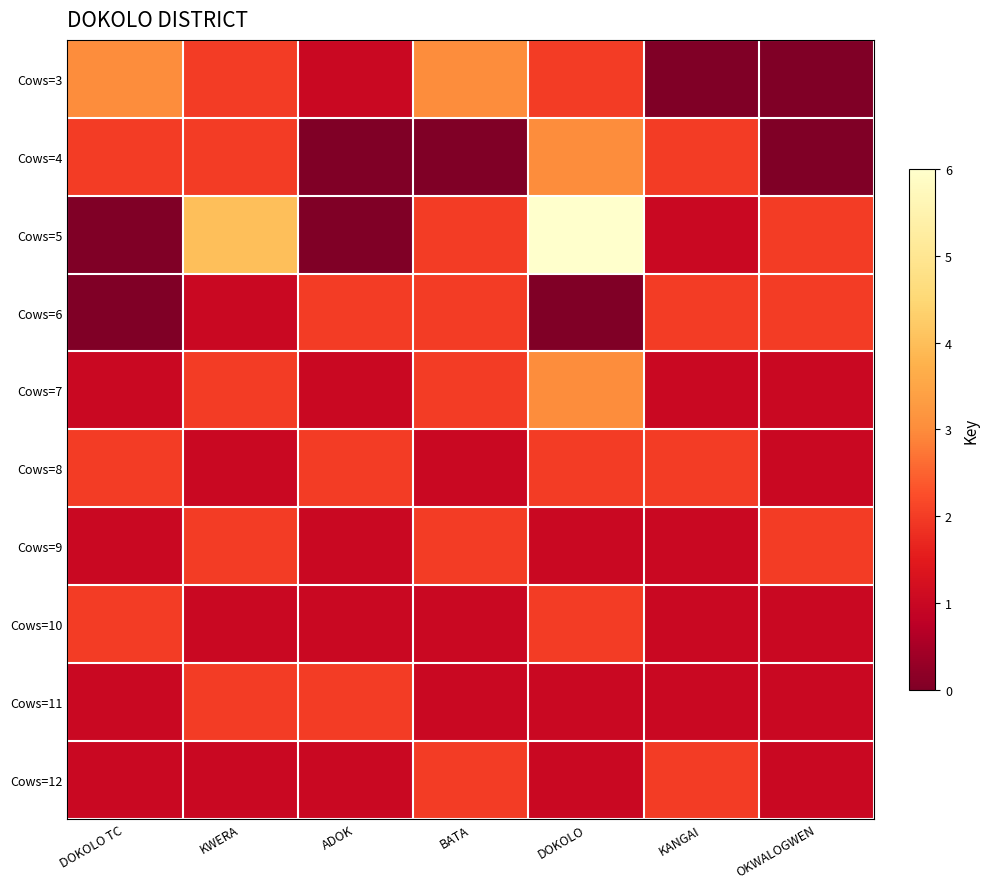

Reading right to left, extract all data points from this chart.

Cows=3: OKWALOGWEN=0	KANGAI=0	DOKOLO=2	BATA=3	ADOK=1	KWERA=2	DOKOLO TC=3
Cows=4: OKWALOGWEN=0	KANGAI=2	DOKOLO=3	BATA=0	ADOK=0	KWERA=2	DOKOLO TC=2
Cows=5: OKWALOGWEN=2	KANGAI=1	DOKOLO=6	BATA=2	ADOK=0	KWERA=4	DOKOLO TC=0
Cows=6: OKWALOGWEN=2	KANGAI=2	DOKOLO=0	BATA=2	ADOK=2	KWERA=1	DOKOLO TC=0
Cows=7: OKWALOGWEN=1	KANGAI=1	DOKOLO=3	BATA=2	ADOK=1	KWERA=2	DOKOLO TC=1
Cows=8: OKWALOGWEN=1	KANGAI=2	DOKOLO=2	BATA=1	ADOK=2	KWERA=1	DOKOLO TC=2
Cows=9: OKWALOGWEN=2	KANGAI=1	DOKOLO=1	BATA=2	ADOK=1	KWERA=2	DOKOLO TC=1
Cows=10: OKWALOGWEN=1	KANGAI=1	DOKOLO=2	BATA=1	ADOK=1	KWERA=1	DOKOLO TC=2
Cows=11: OKWALOGWEN=1	KANGAI=1	DOKOLO=1	BATA=1	ADOK=2	KWERA=2	DOKOLO TC=1
Cows=12: OKWALOGWEN=1	KANGAI=2	DOKOLO=1	BATA=2	ADOK=1	KWERA=1	DOKOLO TC=1